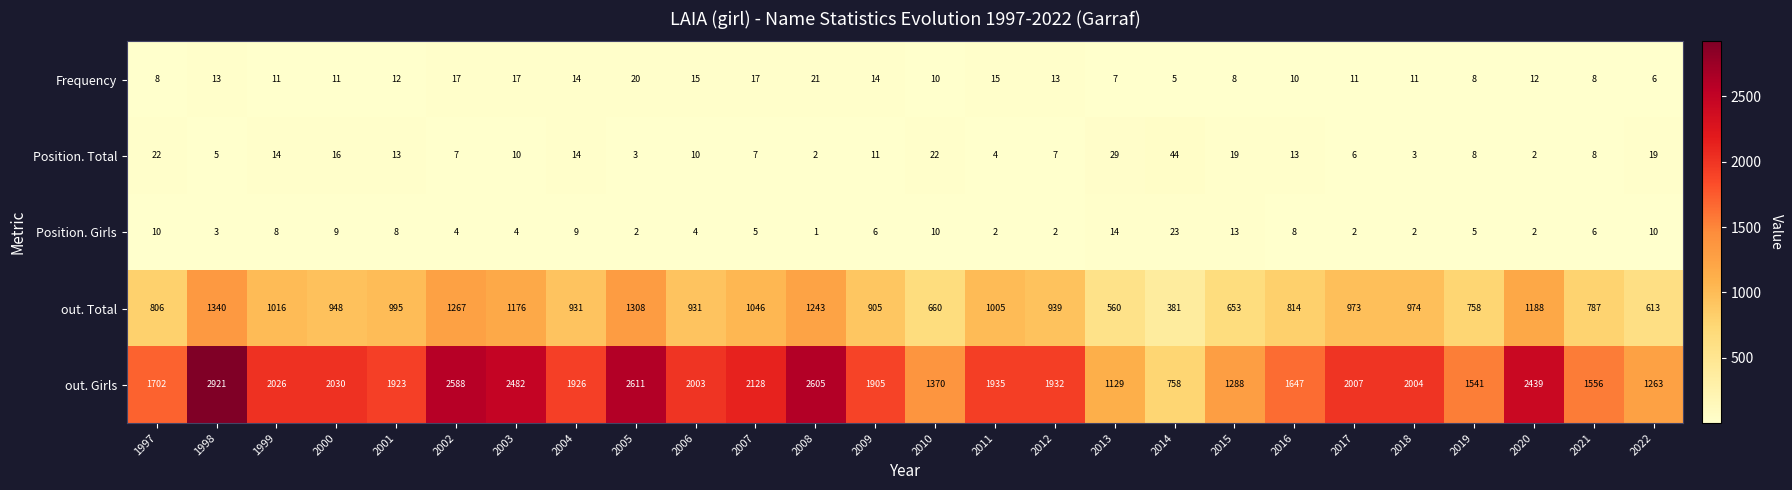

What is the average value of the out. Total series?

931